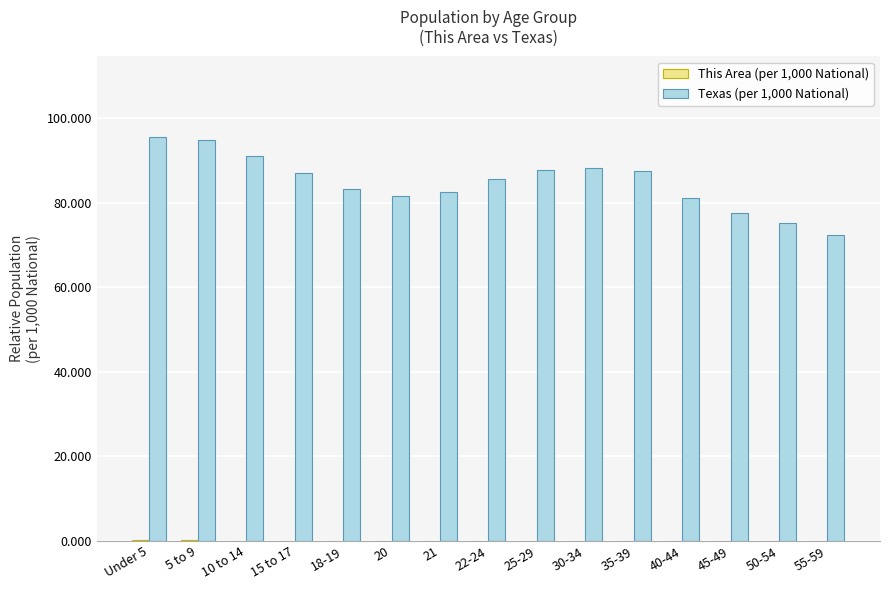

Which series has the largest total across all categories?

Texas (per 1,000 National)